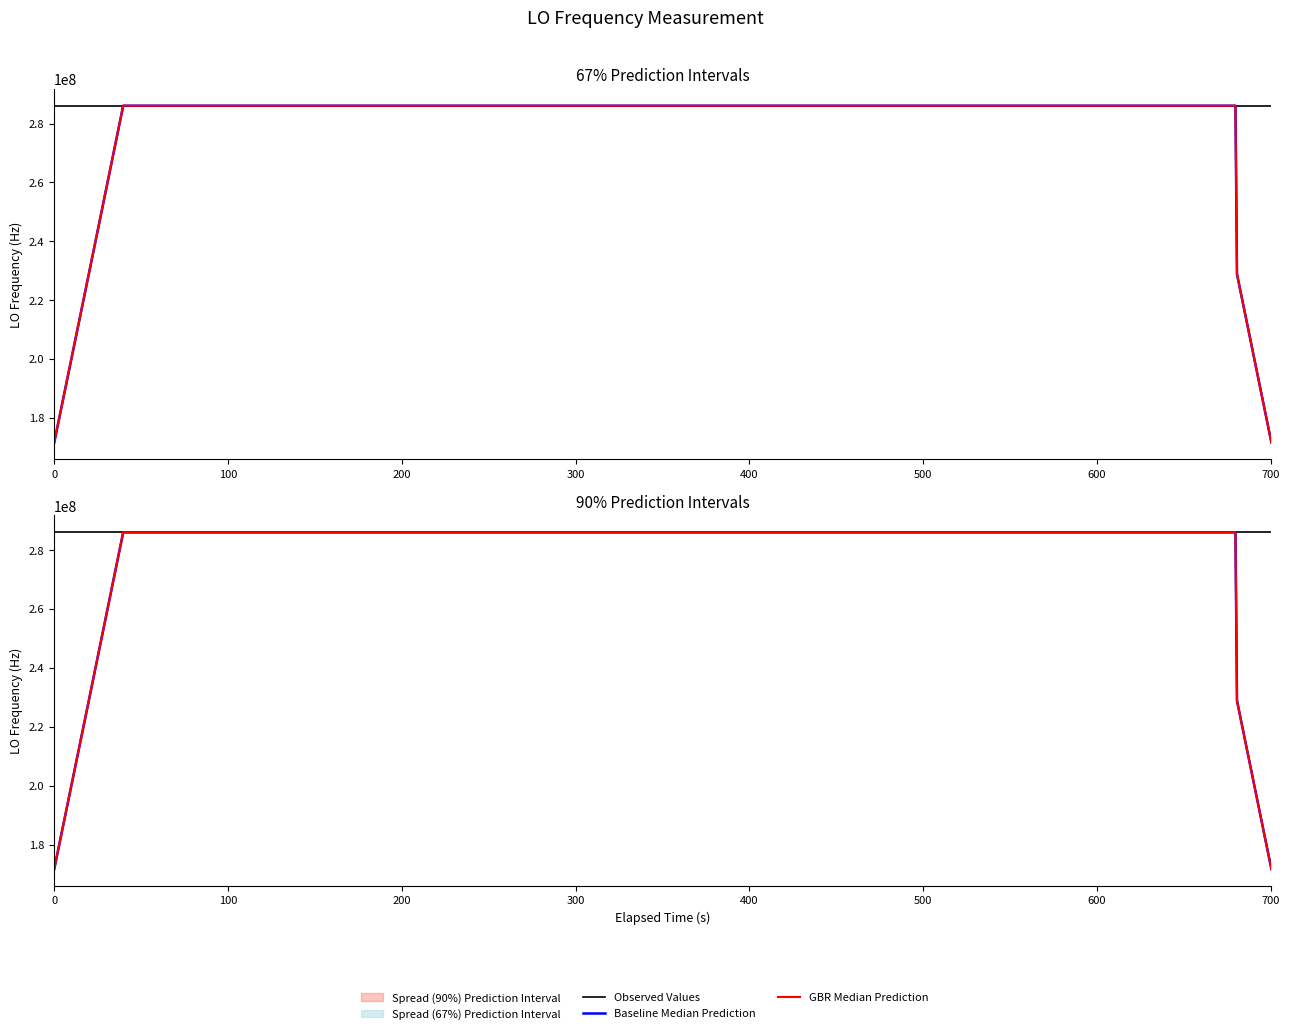

Between which two adjacent categories do Observed Values and GBR Median Prediction first intersect?

300 and 400